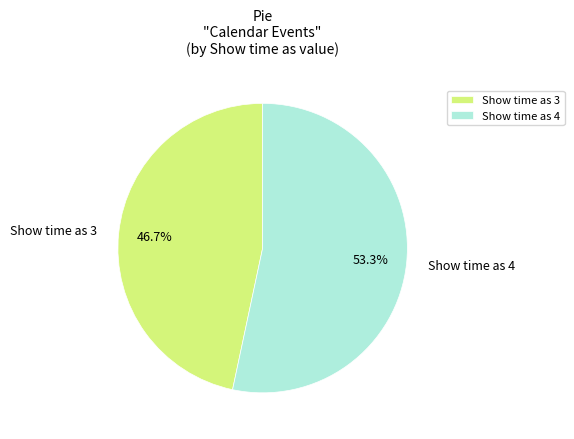

What is the smallest slice in the pie chart?

Show time as 3